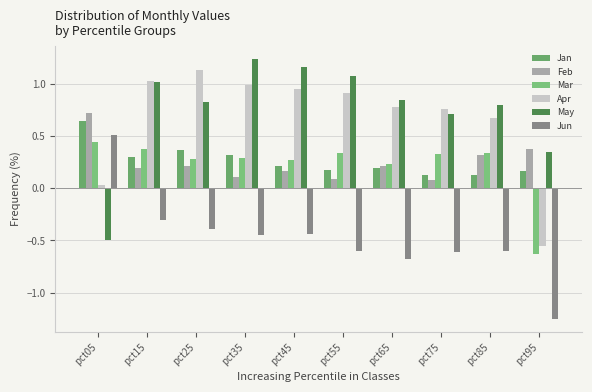

How many negative values does the Jun series have?

9